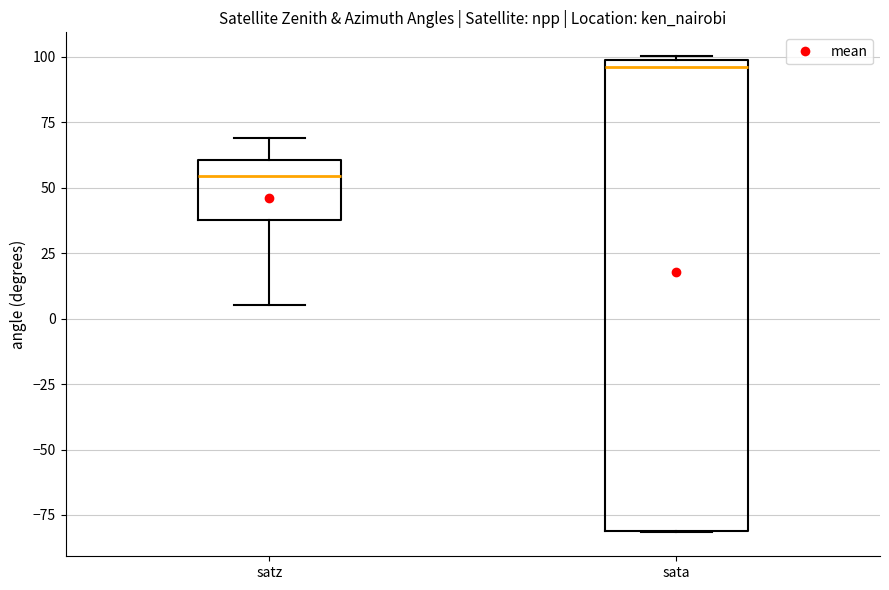

Reading left to right, transcribe this box plot: for each box, give where its median line is, the range the box spans, and where its two whiskers end, as read against the y-axis. The values are not printed on the chart, so give them approximately, as read against the axis.

satz: median 55, box 40 to 60, whiskers 5 to 70
sata: median 95, box -80 to 100, whiskers -80 to 100